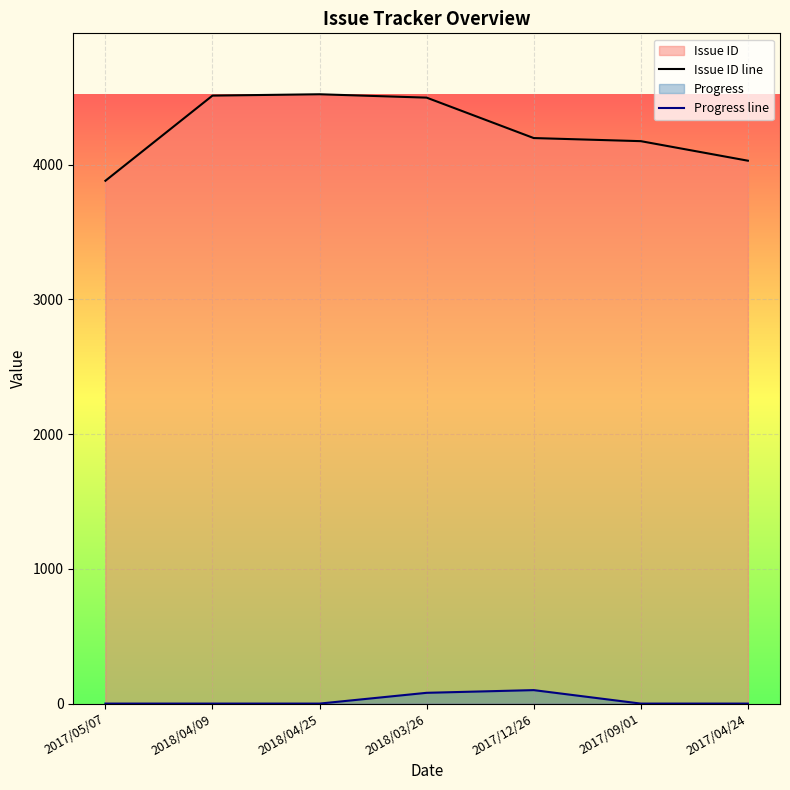

At how many categories does at least one series exceed 400?

7